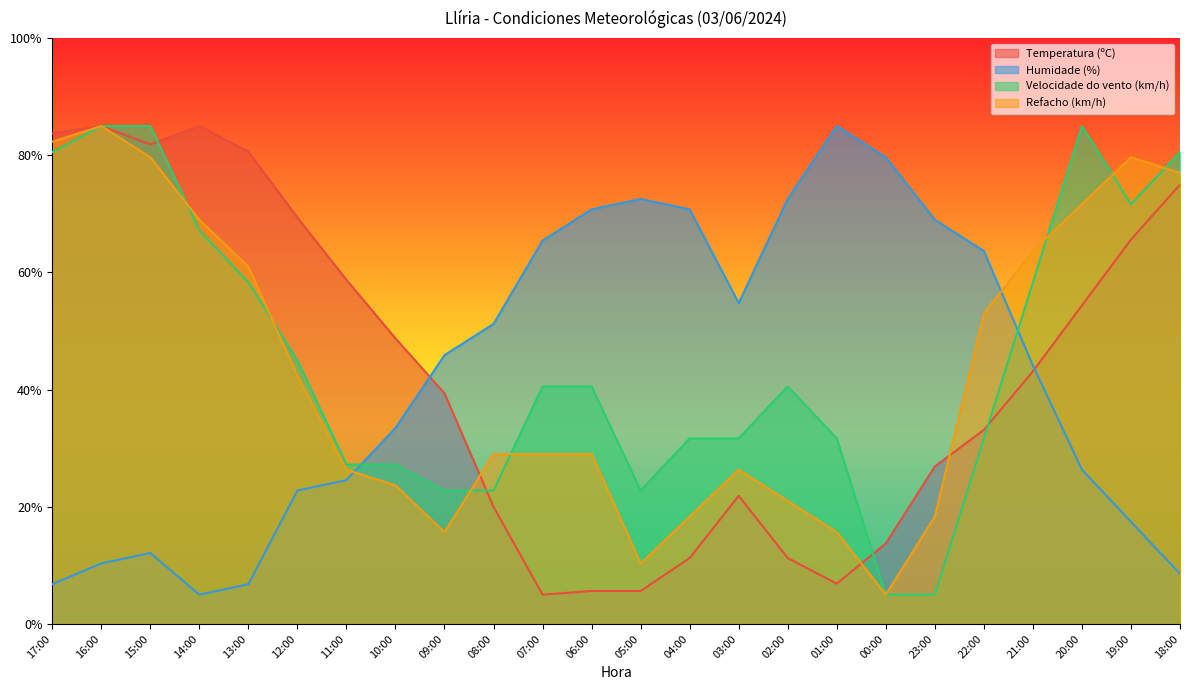

Rank the series by their maximum value, from highest to lowest.

Temperatura (ºC), Humidade (%), Velocidade do vento (km/h), Refacho (km/h)